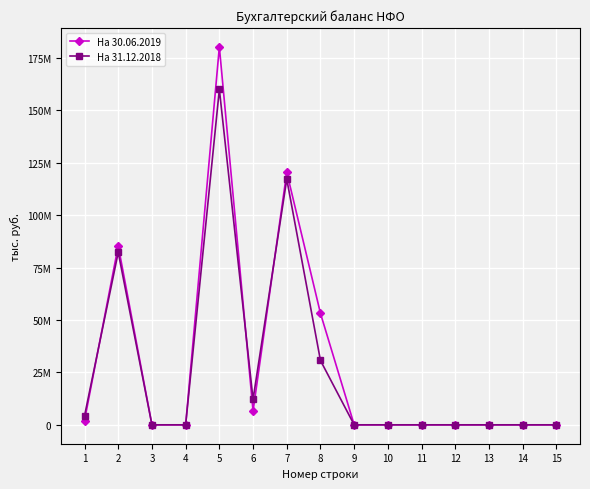

Rank the series by their maximum value, from lowest to highest.

На 31.12.2018, На 30.06.2019